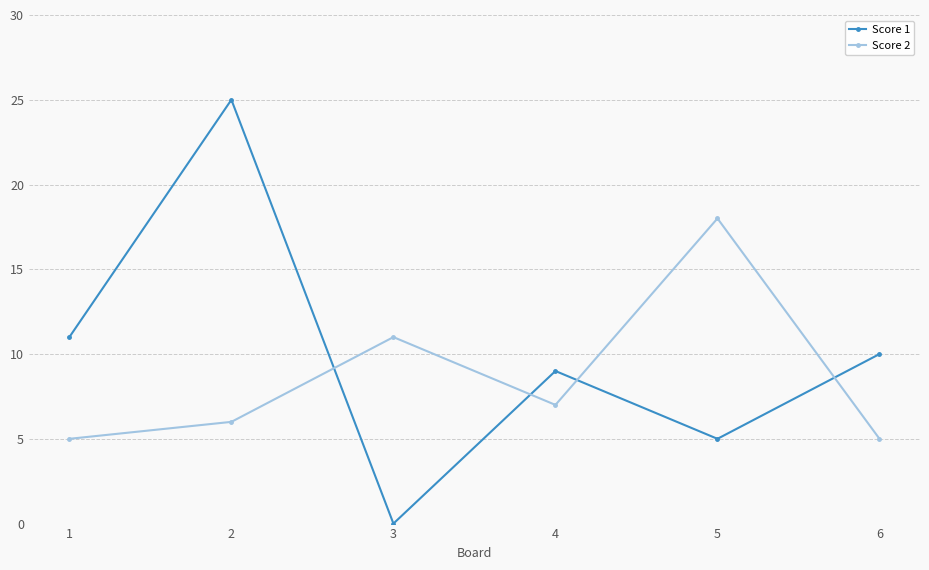

After their last crossing, which series has the higher values: Score 2 or Score 1?

Score 1